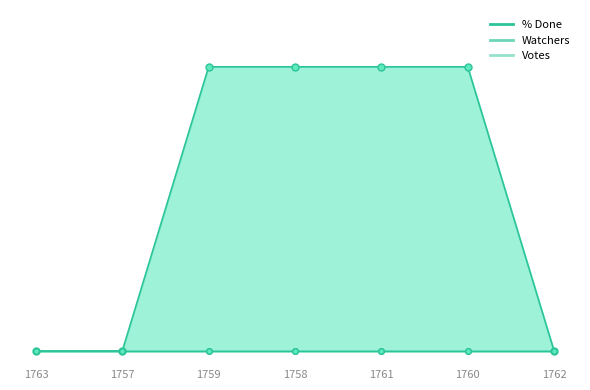

At which category is the sum across all series the highest?

1759